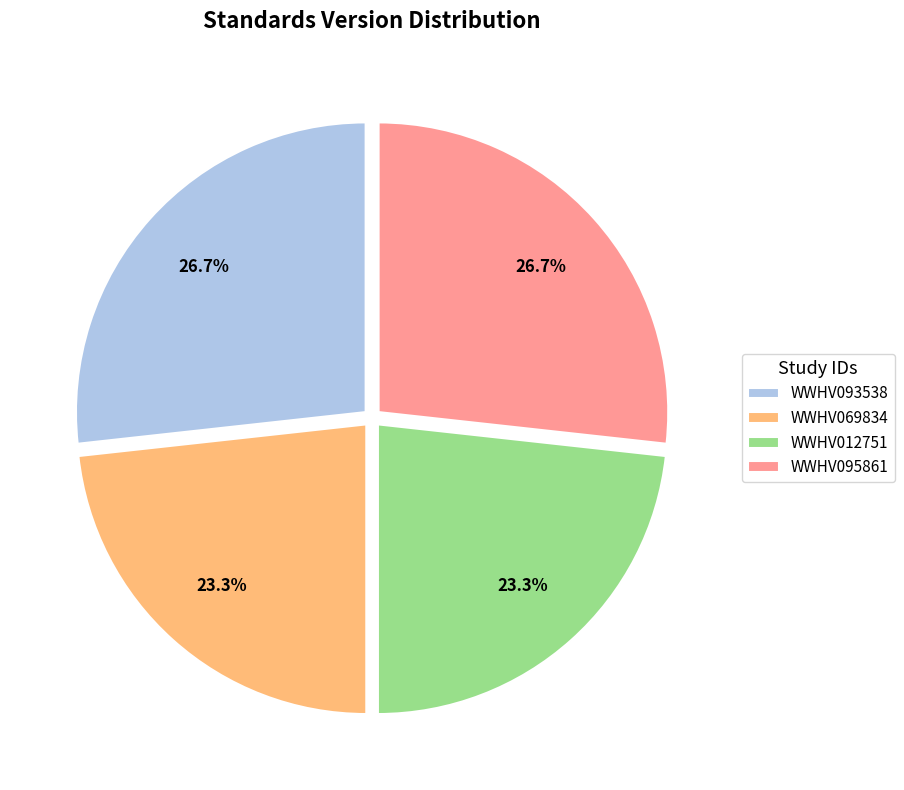

What is the total percentage of WWHV012751 and WWHV095861?

50.0%